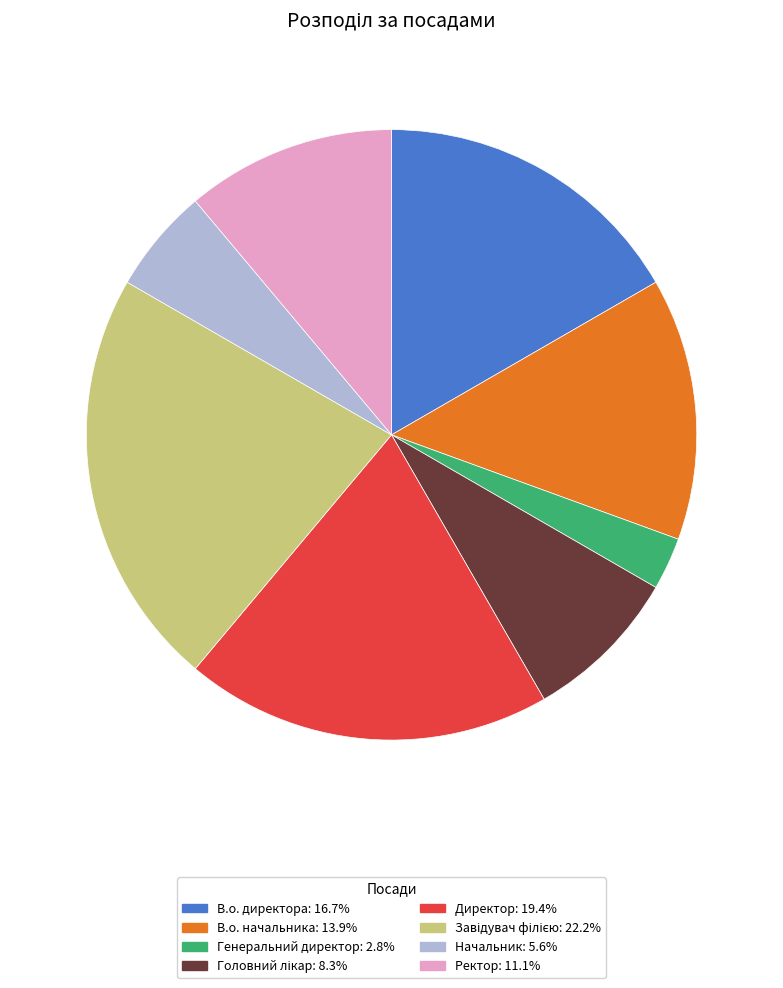

Is it true that В.о. директора is 17% of the pie?

True